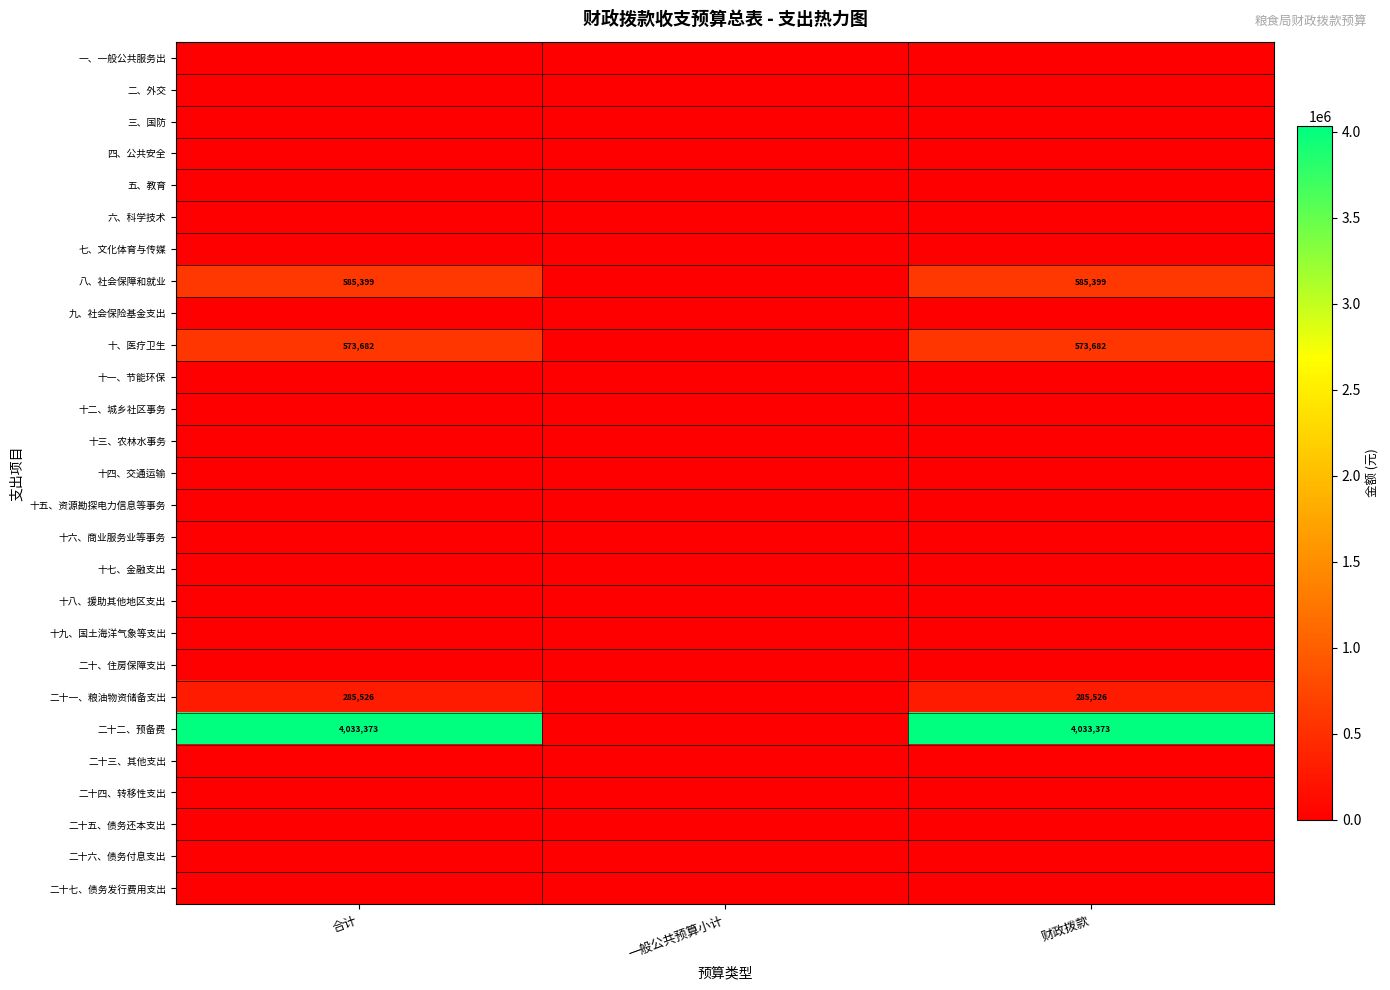

At which label is 二、外交 closest to 0?

合计